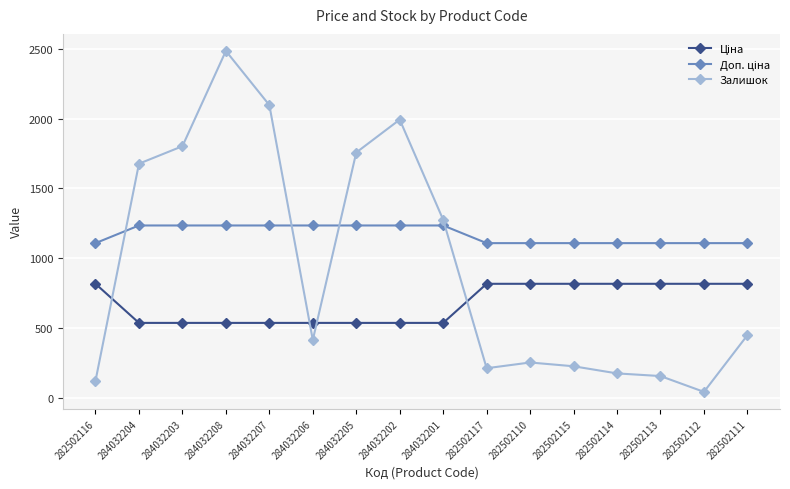

What is the sum of all Залишок values?

15159.0